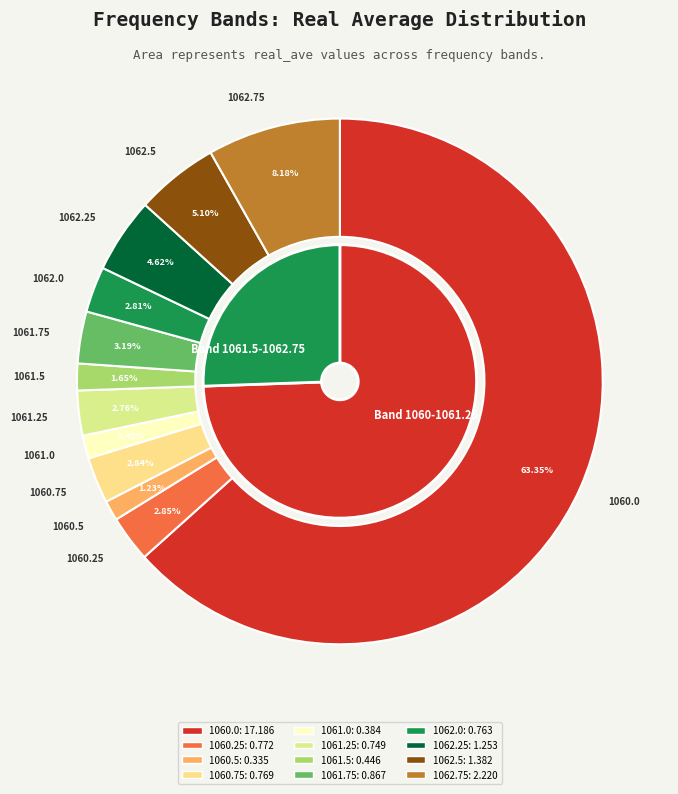

To the nearest percent, what is the combined percentage of 1062.5 and 1062.0?

8%